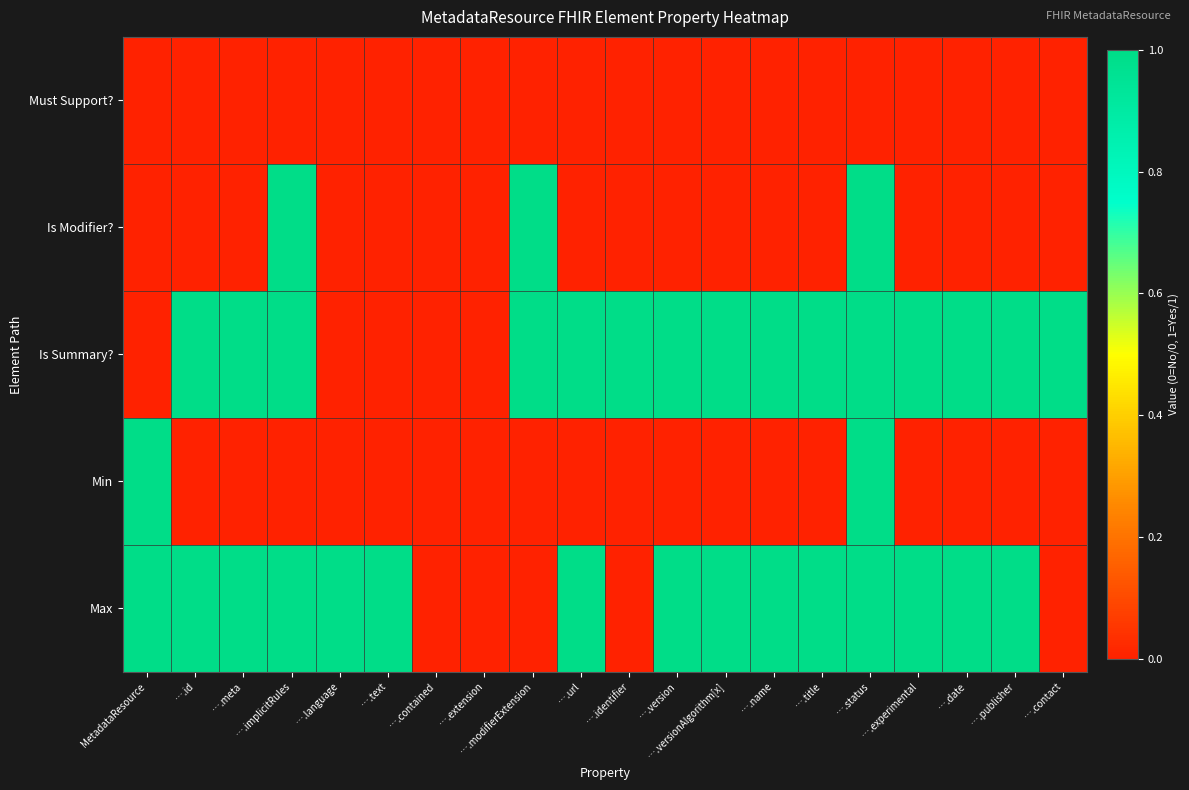

At which category is the sum across all series the highest?

….status